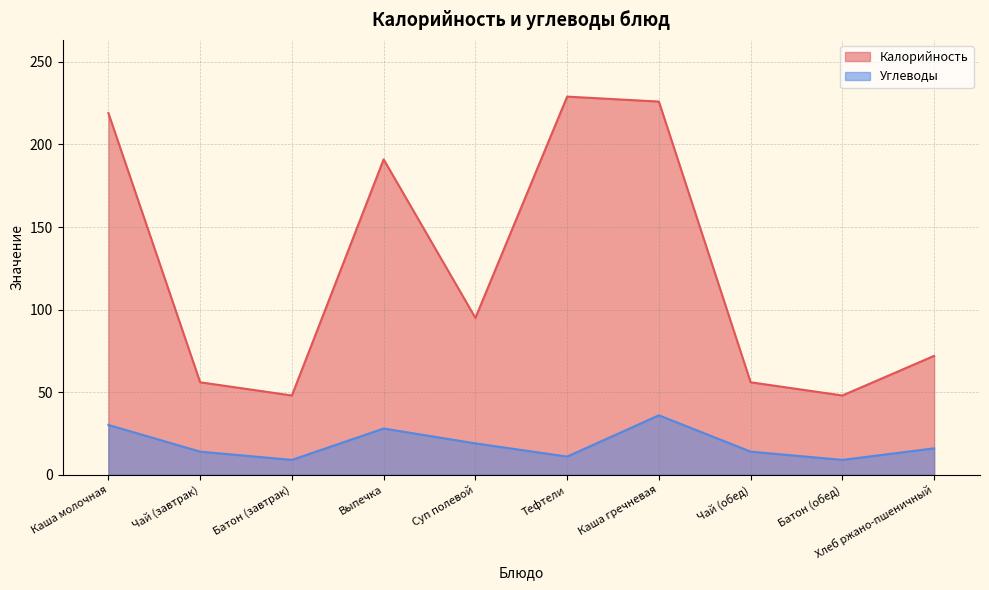

What position from the left is Чай (завтрак)?

2